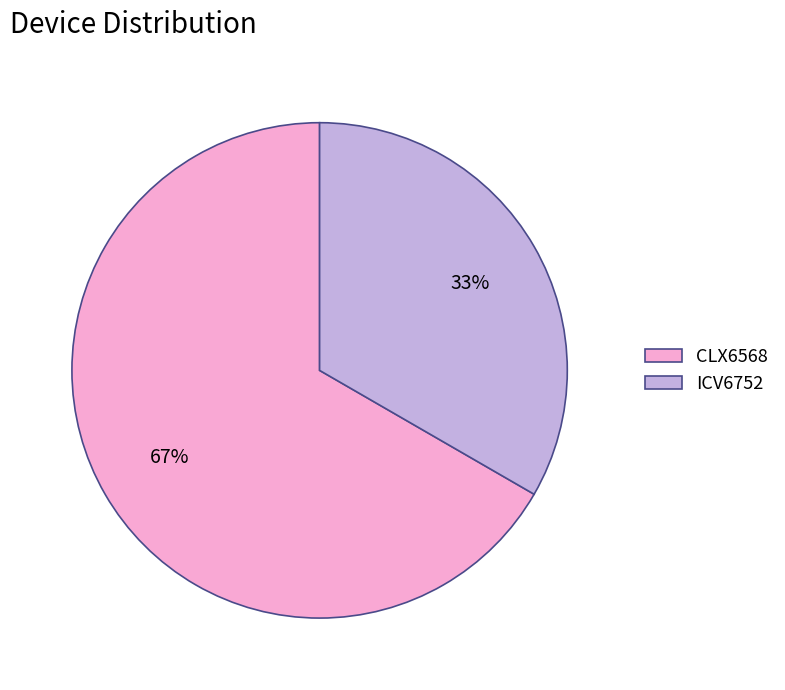

Combined, do CLX6568 and ICV6752 account for over 50%?

Yes